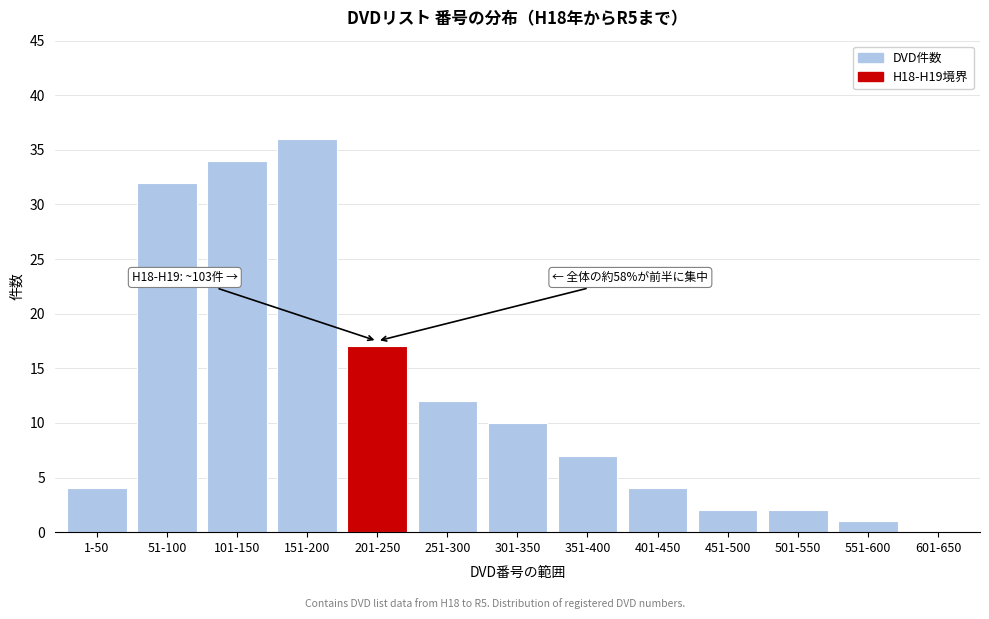

Reading left to right, list all the values displayed in this chart.

1-50=4	51-100=32	101-150=34	151-200=36	201-250=17	251-300=12	301-350=10	351-400=7	401-450=4	451-500=2	501-550=2	551-600=1	601-650=0